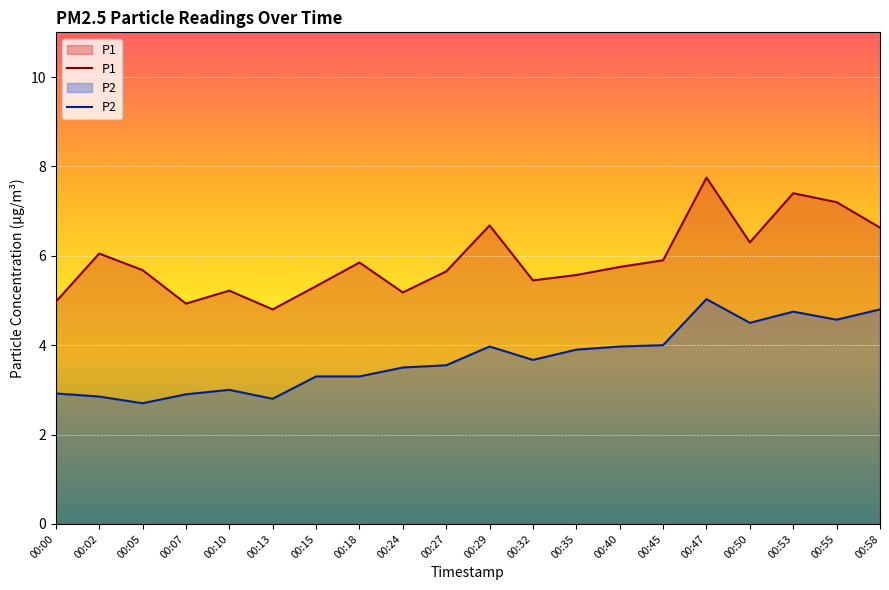

Which has a higher value, 00:07 or 00:02?

00:02